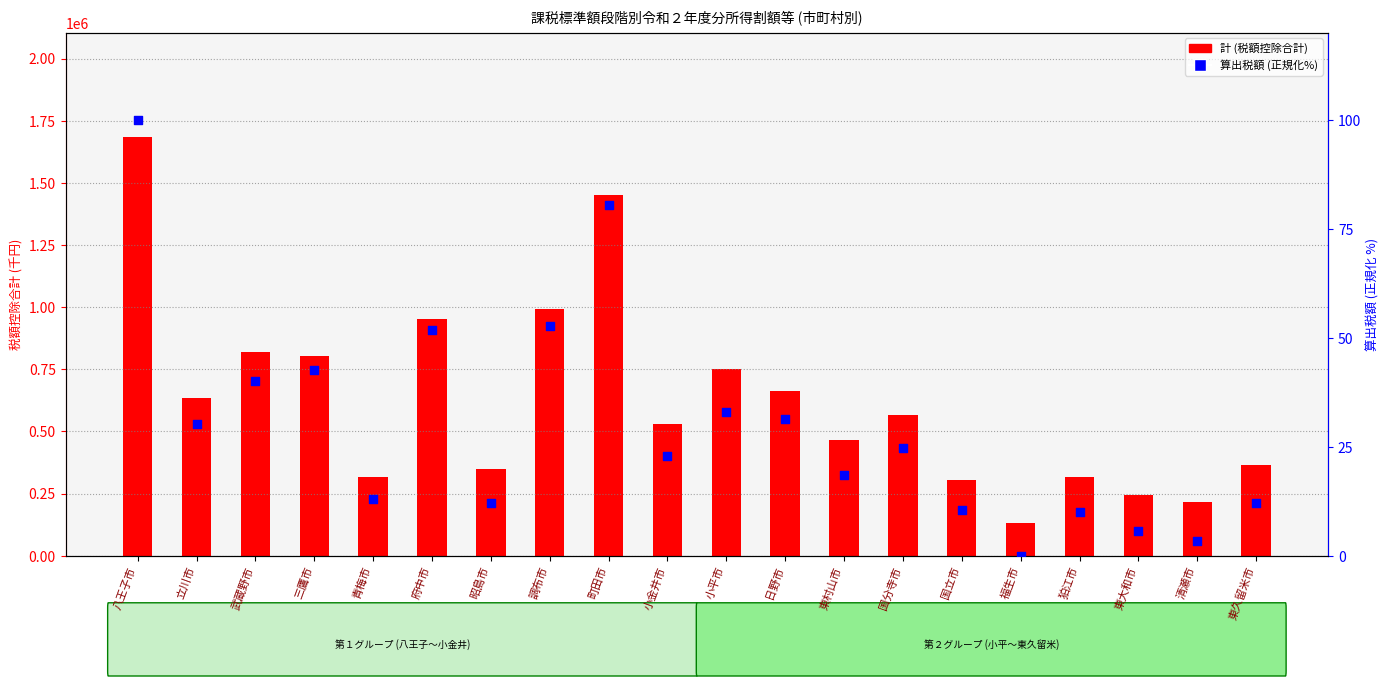

What are all the series names shown in the legend?

計 (税額控除合計), 算出税額 (正規化%)